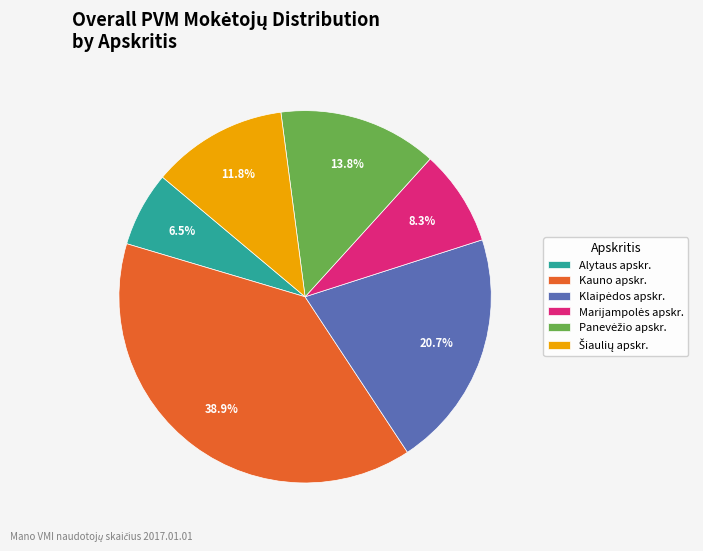

How many segments does this pie chart have?

6